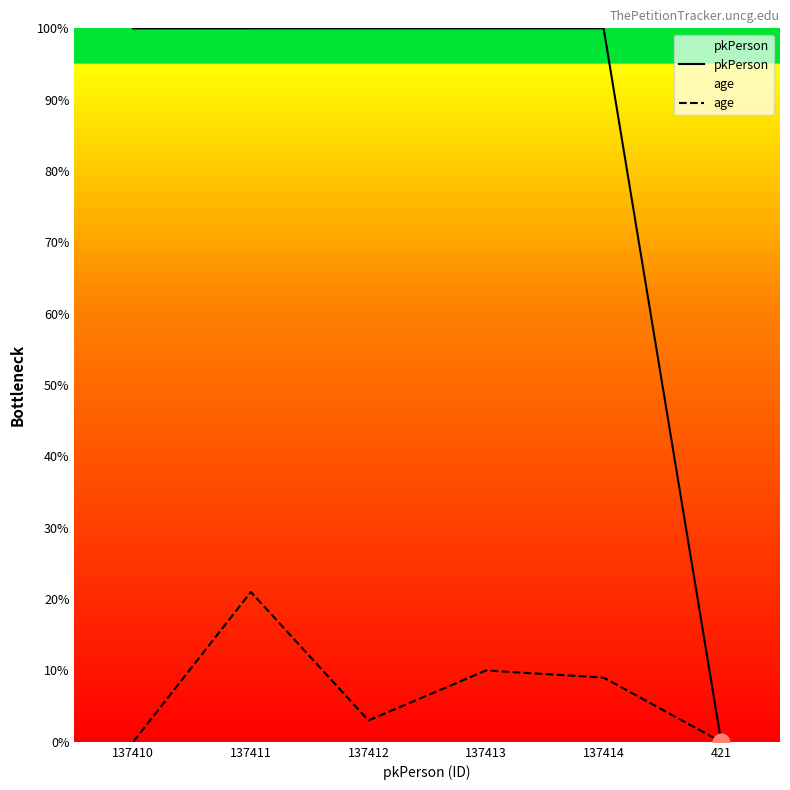

What is the difference between the age values at 421 and 137411?

21.0